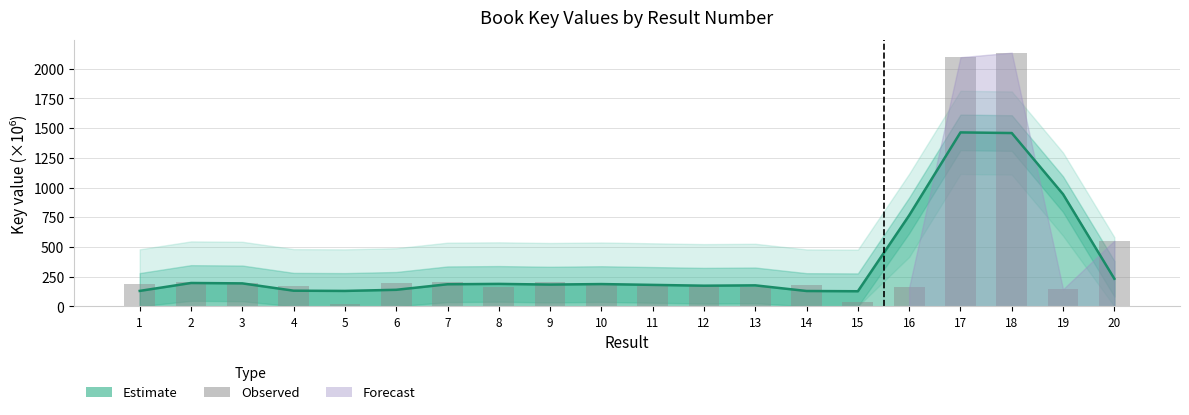

What is the lowest value of the Estimate series?

126.9